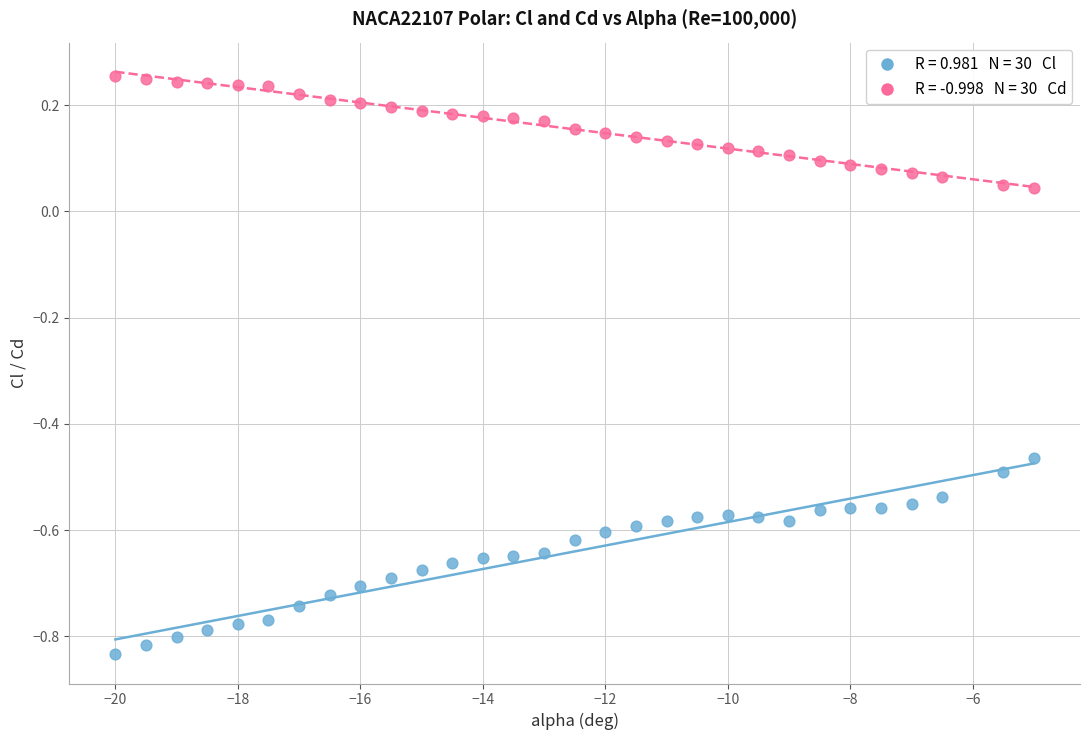

Across all data points, what is the range of Y values (max minus min)?

1.1